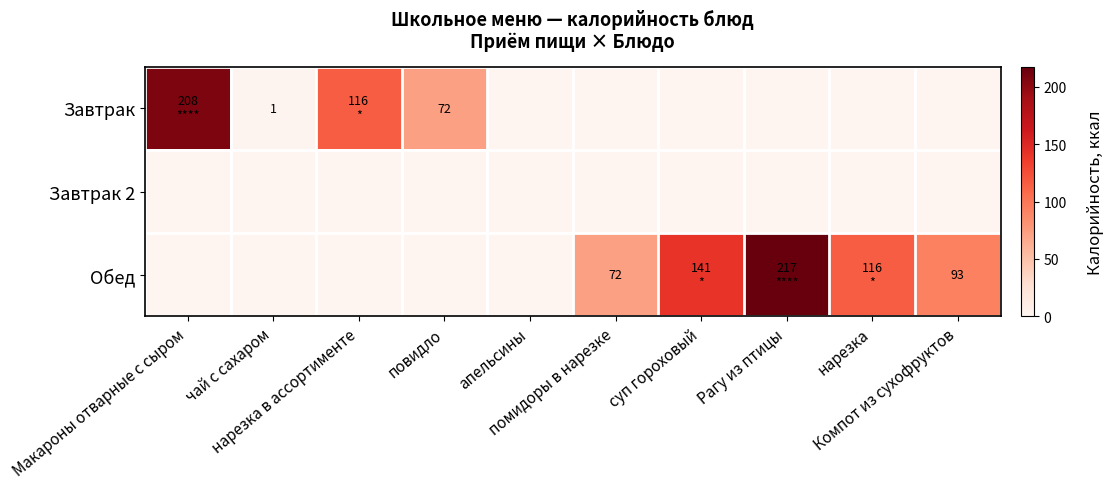

What is the difference between the Обед values at повидло and помидоры в нарезке?

71.8